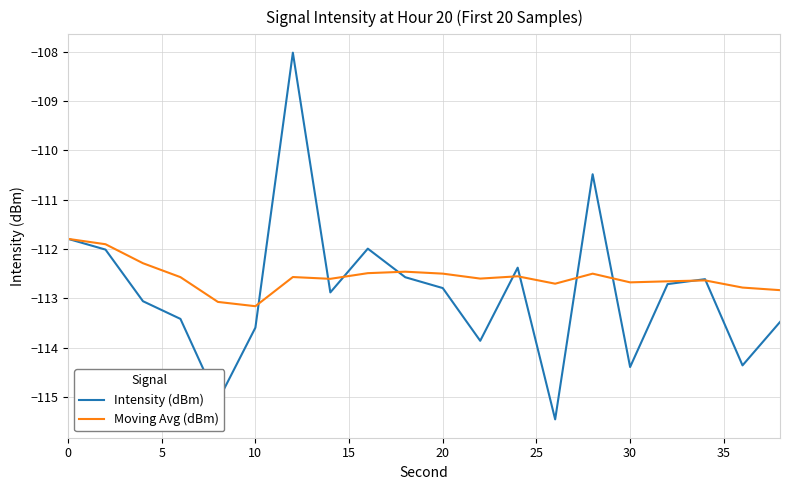

At how many categories does at least one series exceed -114?

20